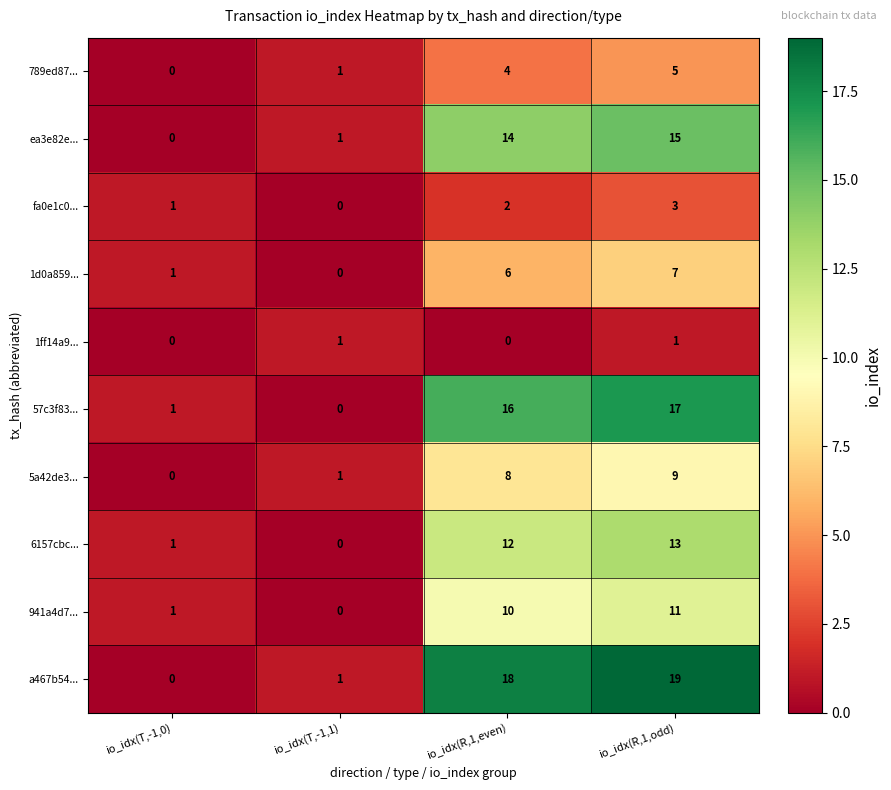

What is the maximum value shown in the chart?

19